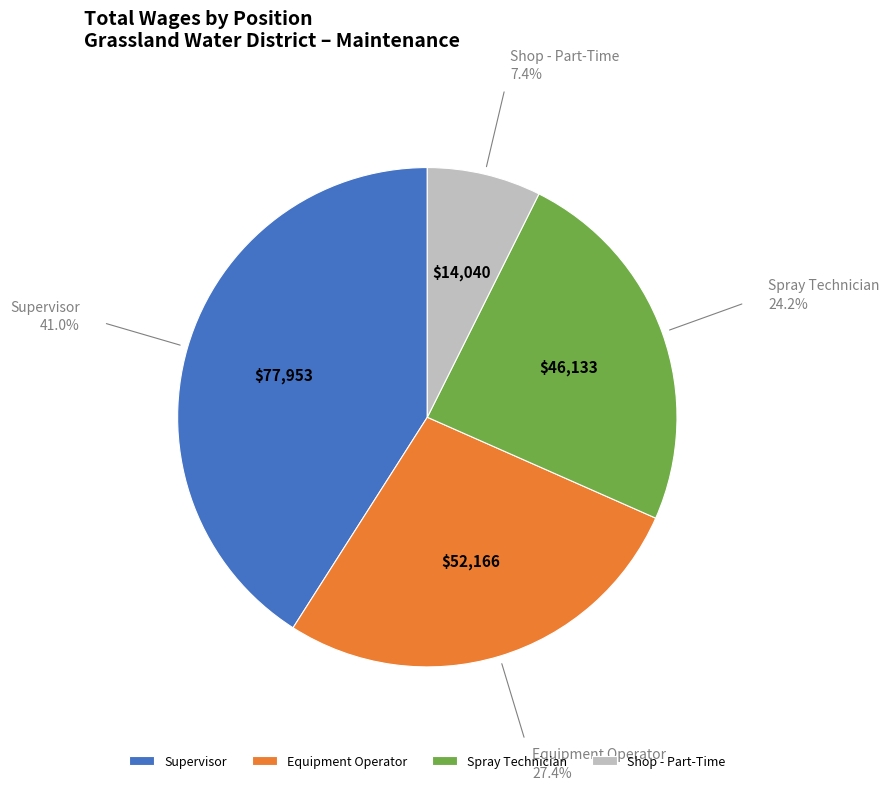

Count the number of slices in the pie.

4